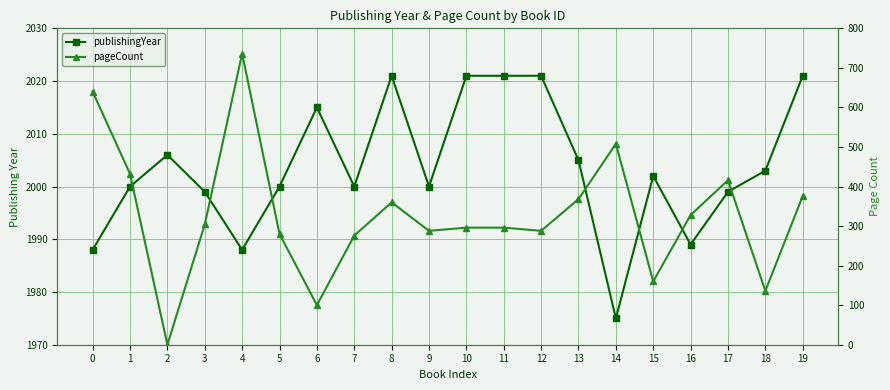

Which has a higher value, 19 or 2?

19